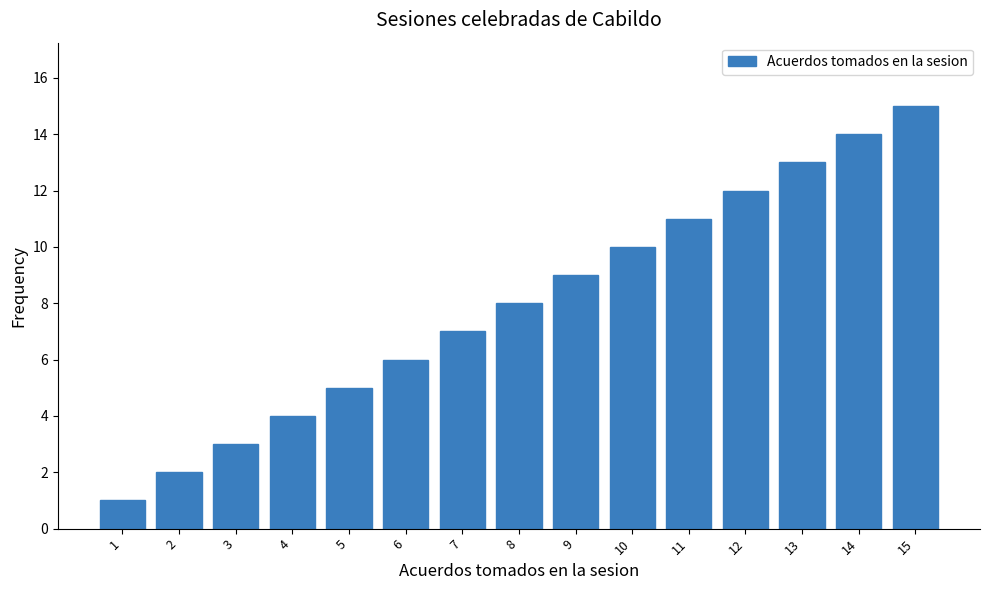

List the labels in order of value, largest first.

15, 14, 13, 12, 11, 10, 9, 8, 7, 6, 5, 4, 3, 2, 1